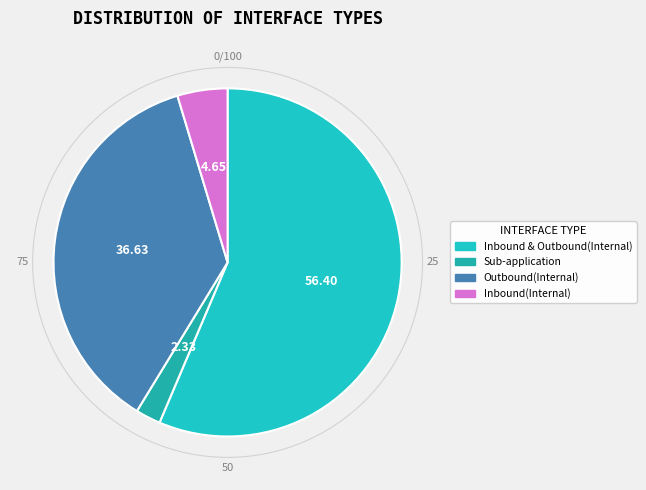

Which category accounts for the majority?

Inbound & Outbound(Internal)